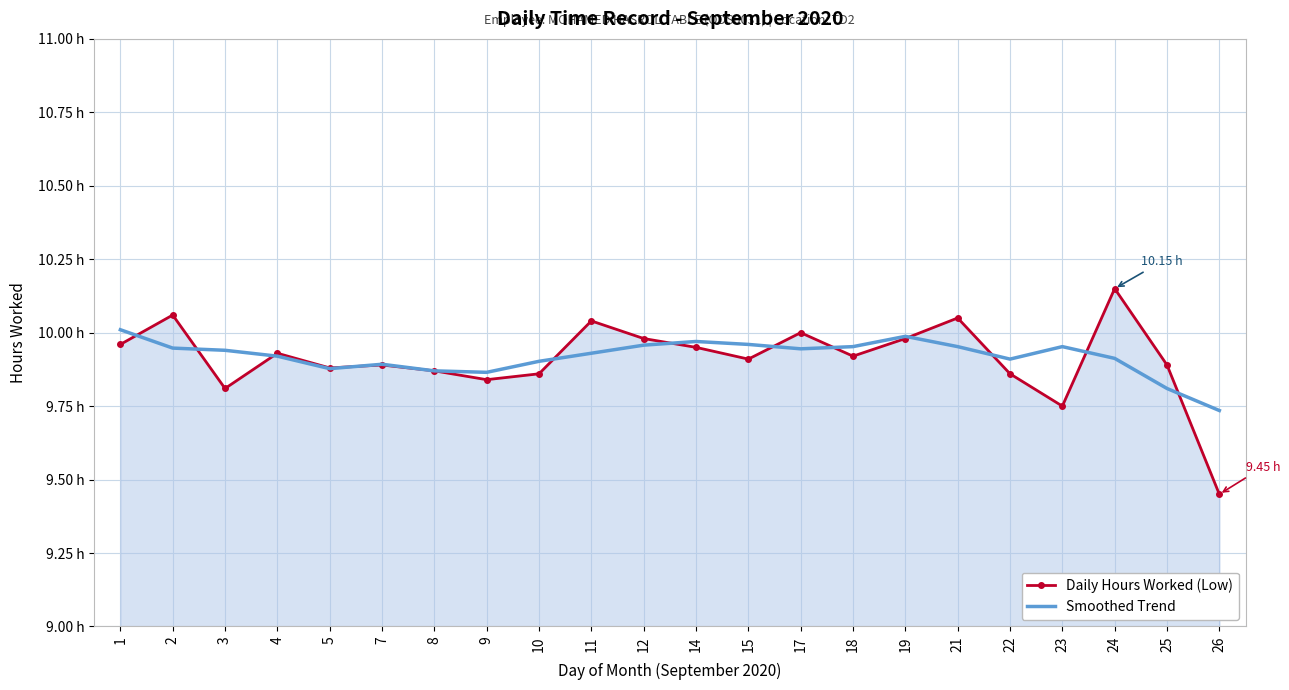

What value does the Smoothed Trend series have at 1?

10.0